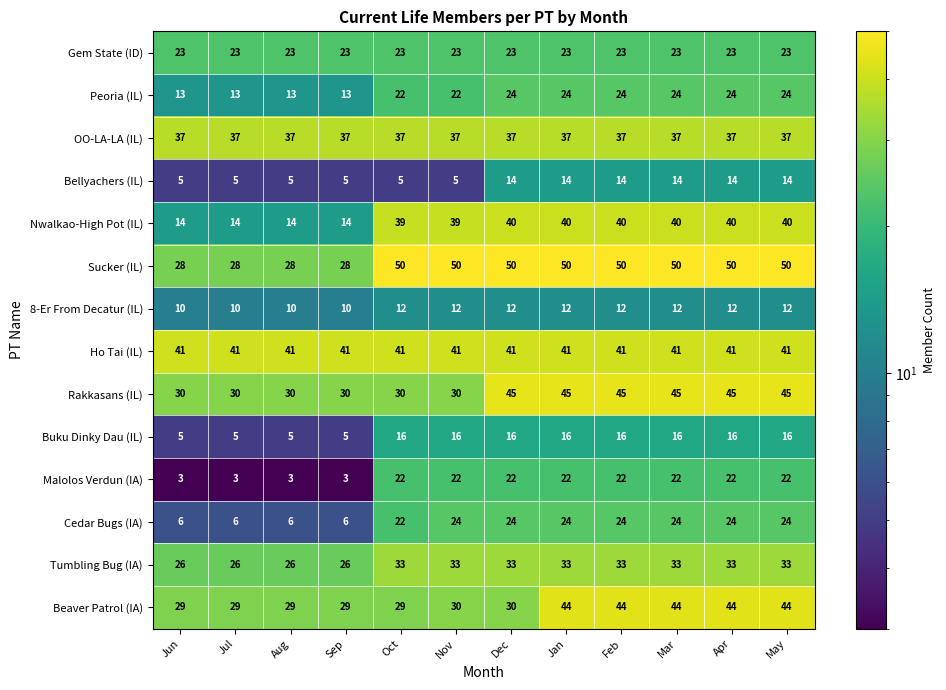

Which series has the largest total across all categories?

Sucker (IL)